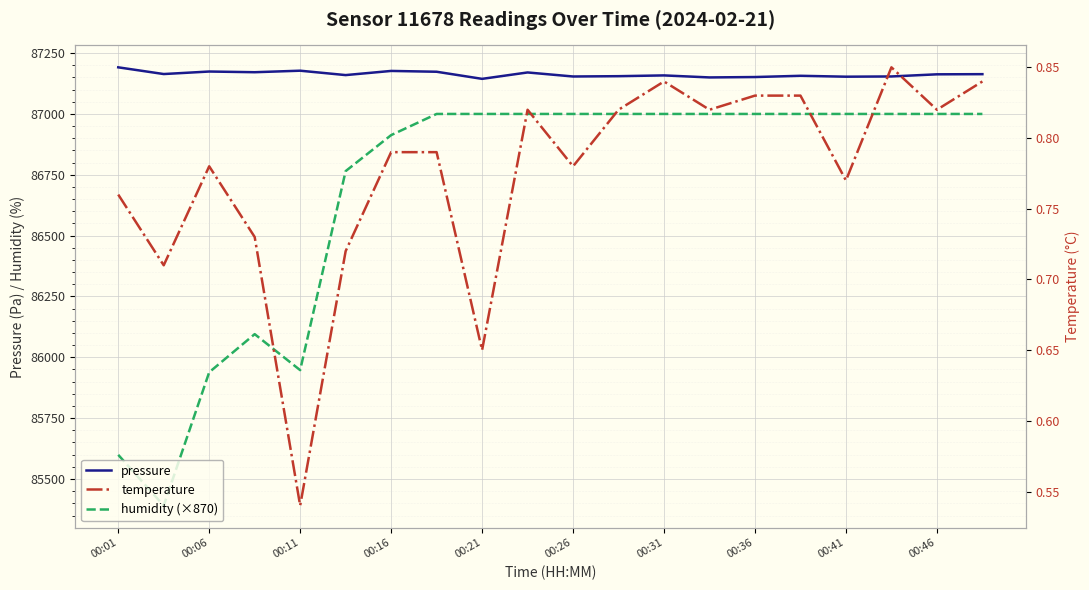

Which series has the widest spread of values?

humidity (×870)